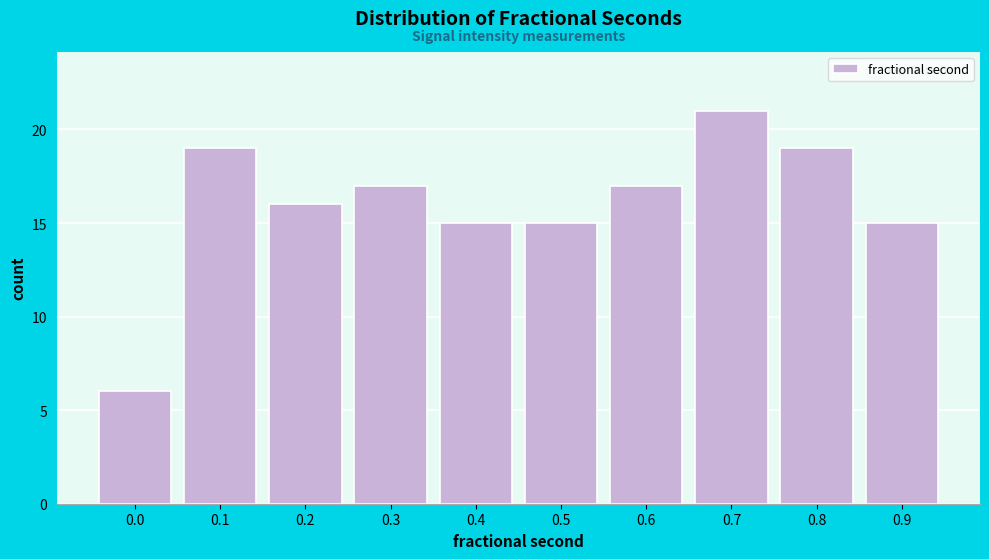

Reading left to right, extract all data points from this chart.

6	19	16	17	15	15	17	21	19	15